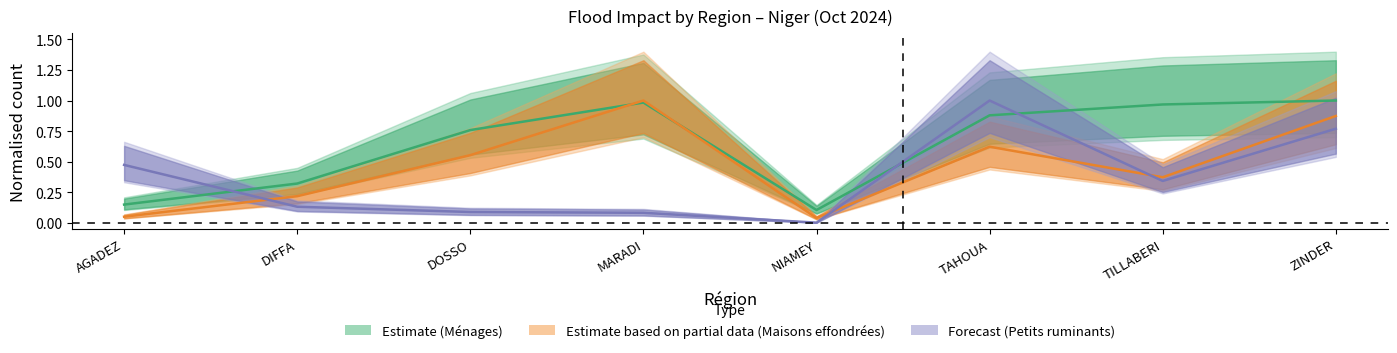

The value of Petits ruminants at TAHOUA is 1.0. True or false?

True